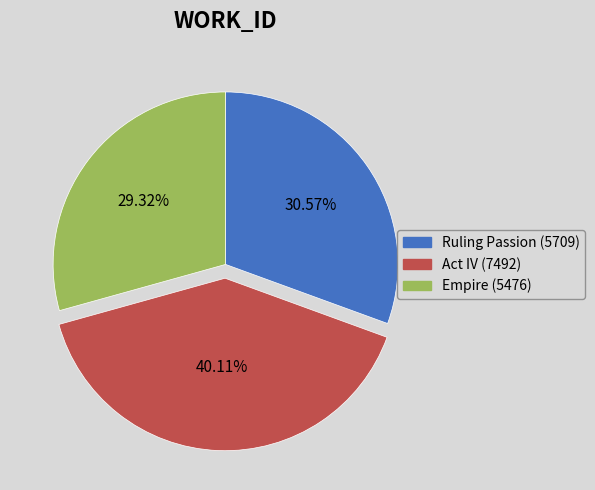

Which slice is the smallest?

Empire (5476)